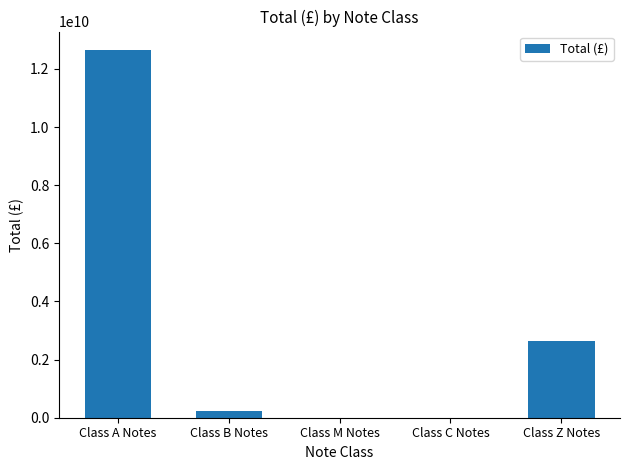

How many categories are shown in the chart?

5